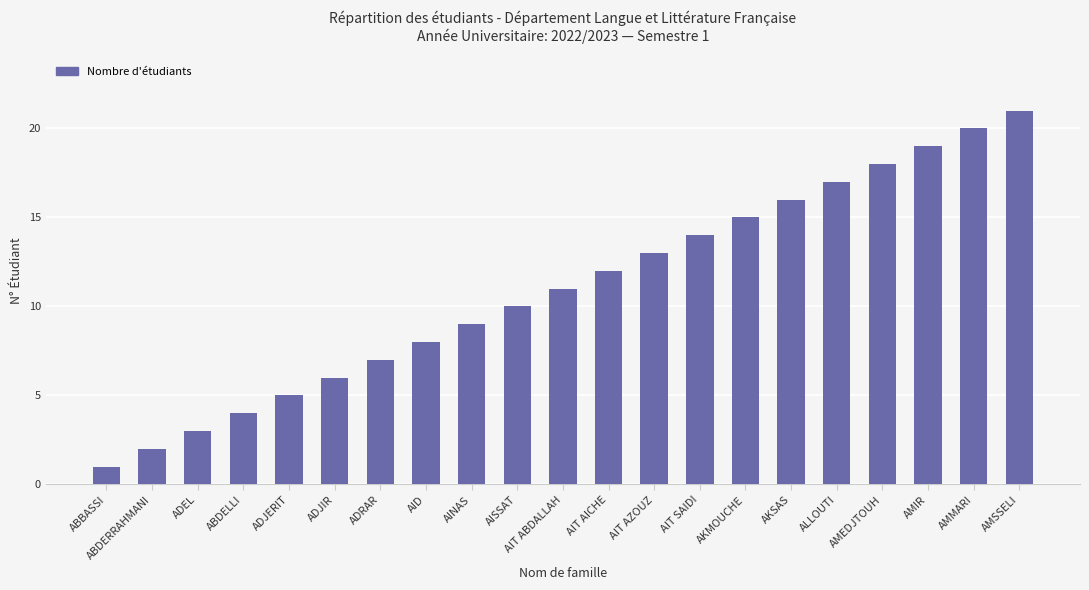

What is the change in value from ABDERRAHMANI to AKSAS?

+14